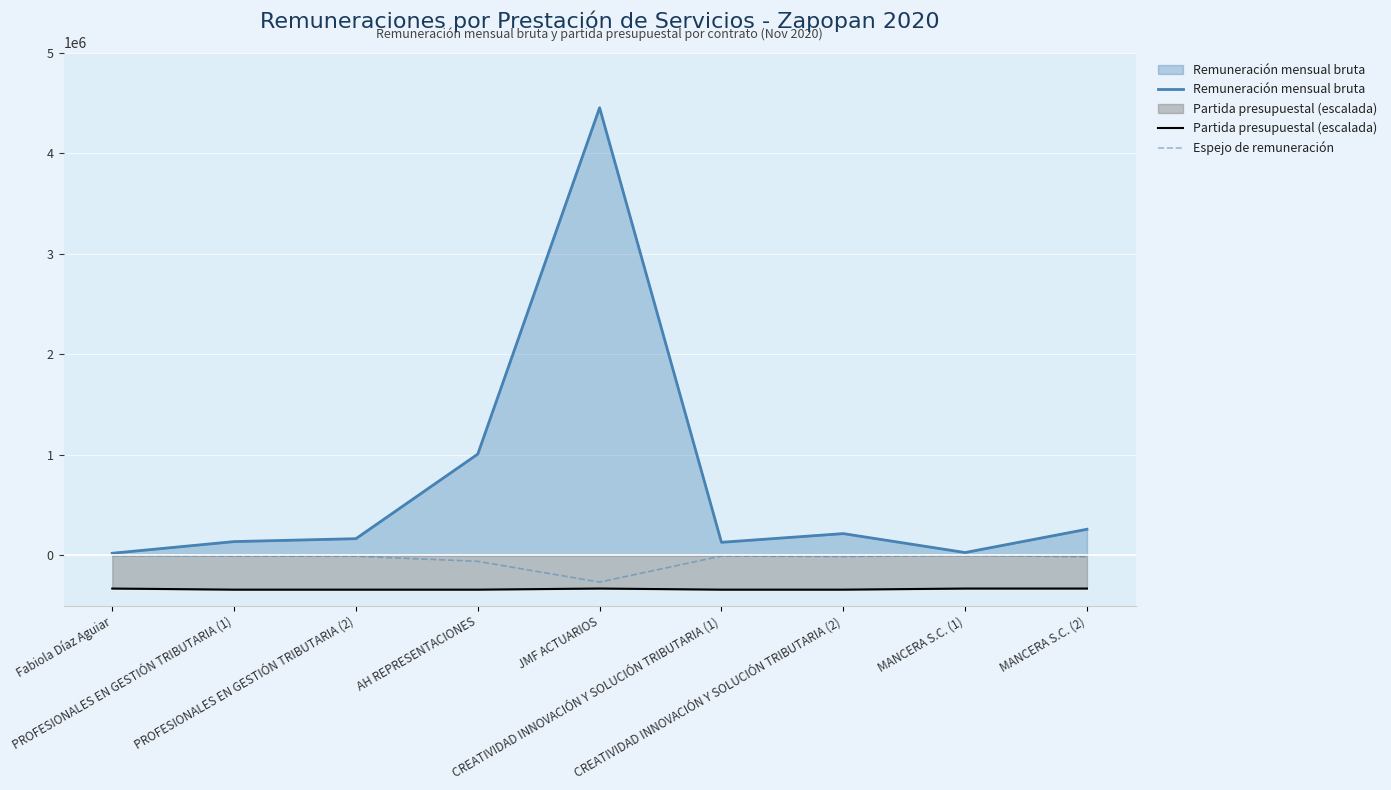

The Espejo de remuneración series shows -8154.1 at PROFESIONALES EN GESTIÓN TRIBUTARIA (1). True or false?

True